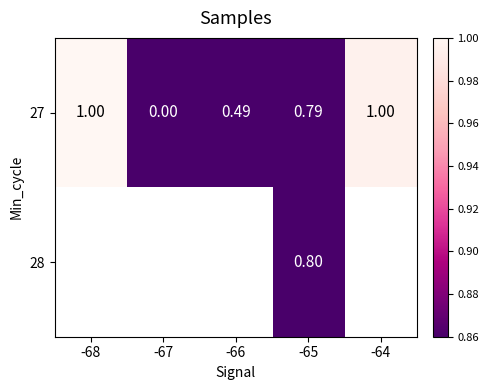

Is the value of 28 at -65 greater than the value of 27 at -67?

Yes